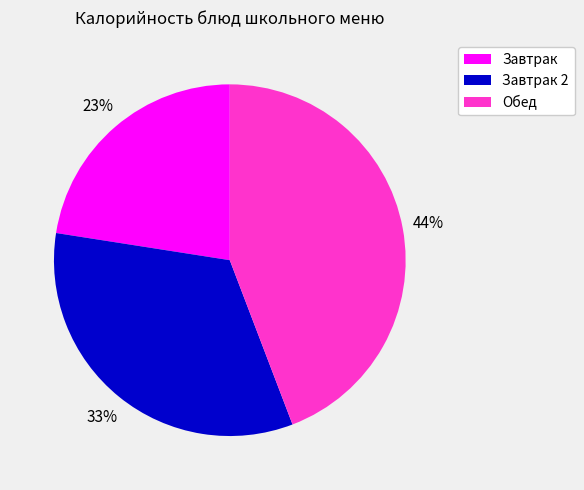

To the nearest percent, what is the difference between the Завтрак 2 and Обед slice percentages?

11%